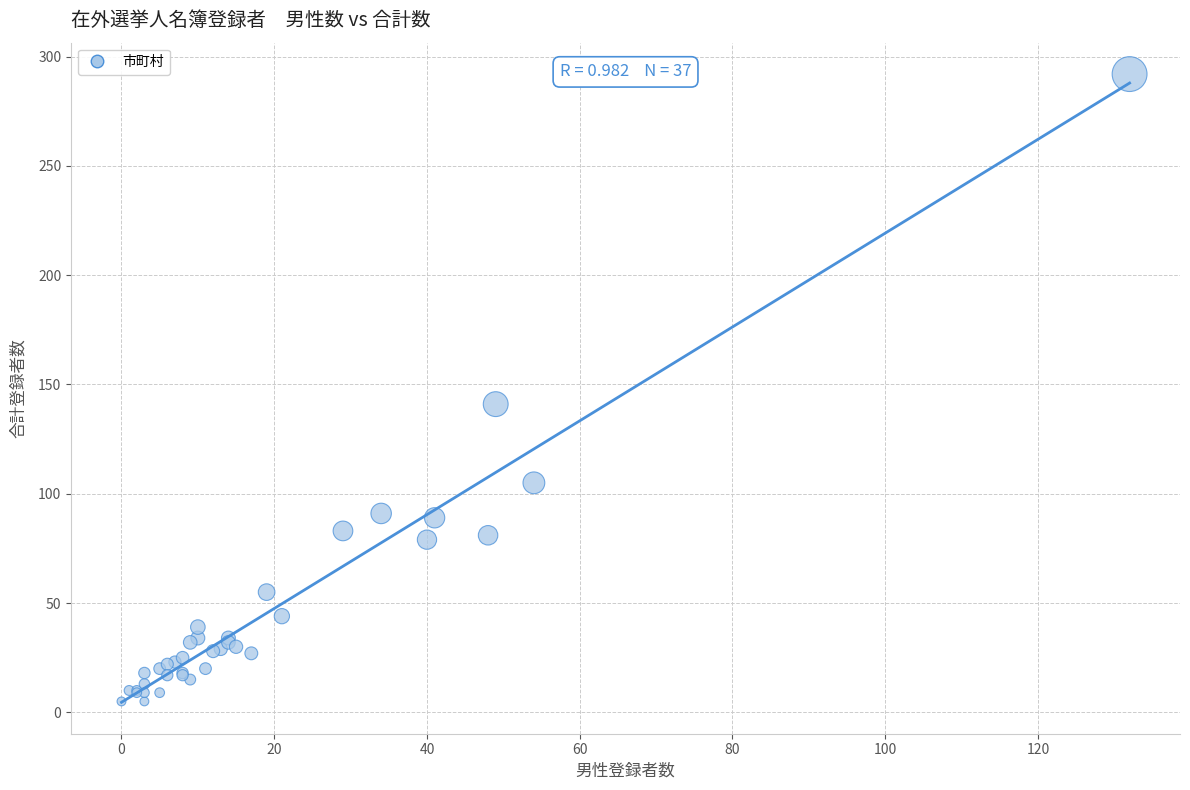

What Y value in the scatter plot is closest to 148?

141